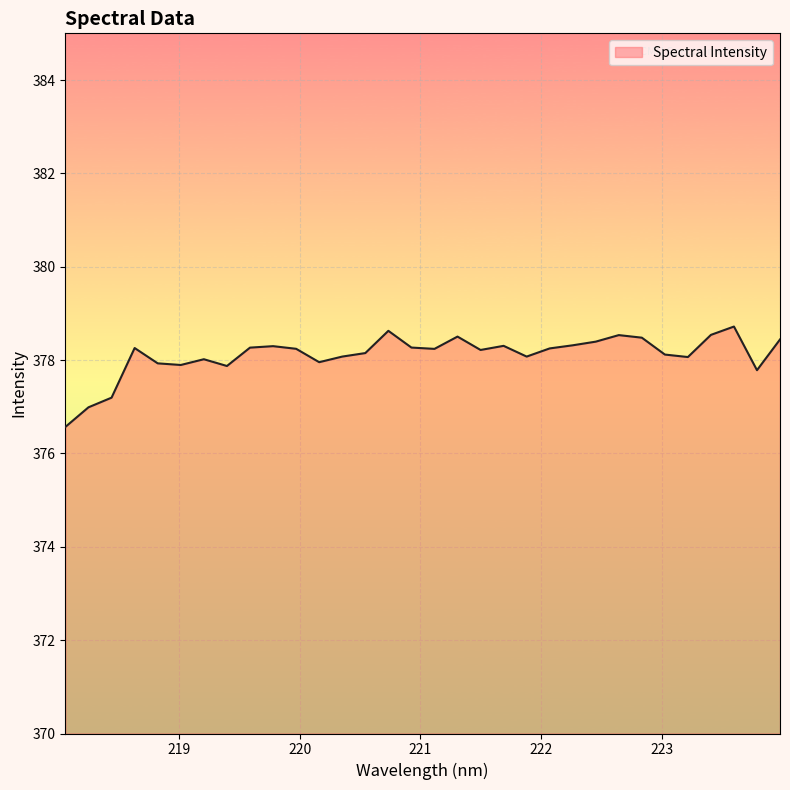

What is the greatest value displayed?

378.7